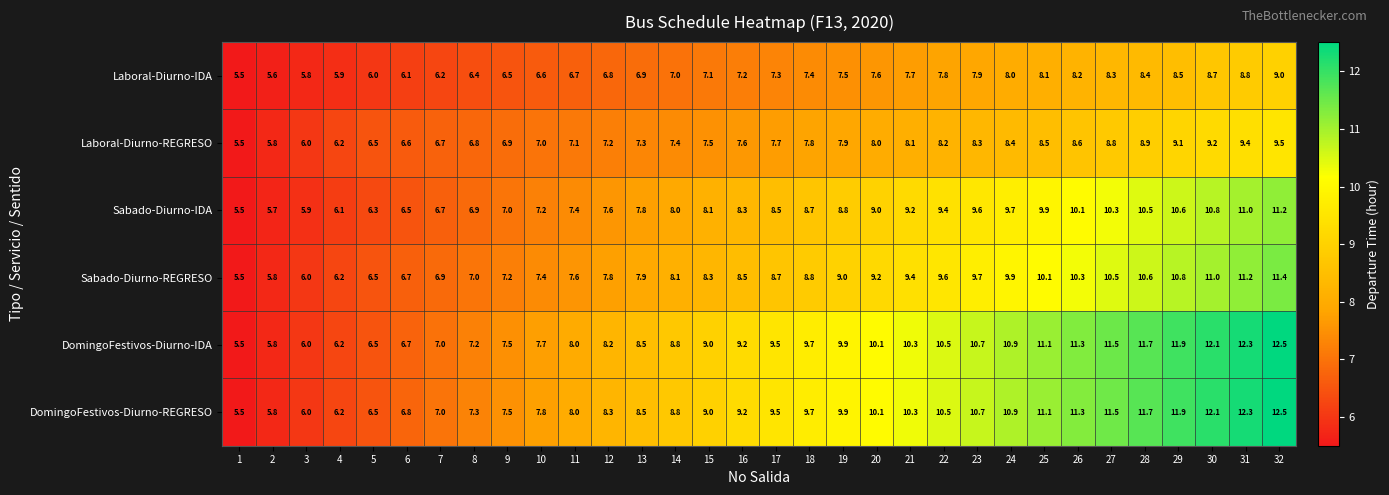

The DomingoFestivos-Diurno-REGRESO series shows 8.5 at 13. True or false?

True